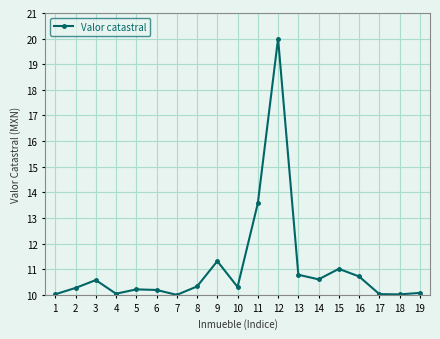

At which category does the data reach its first local valley?

4